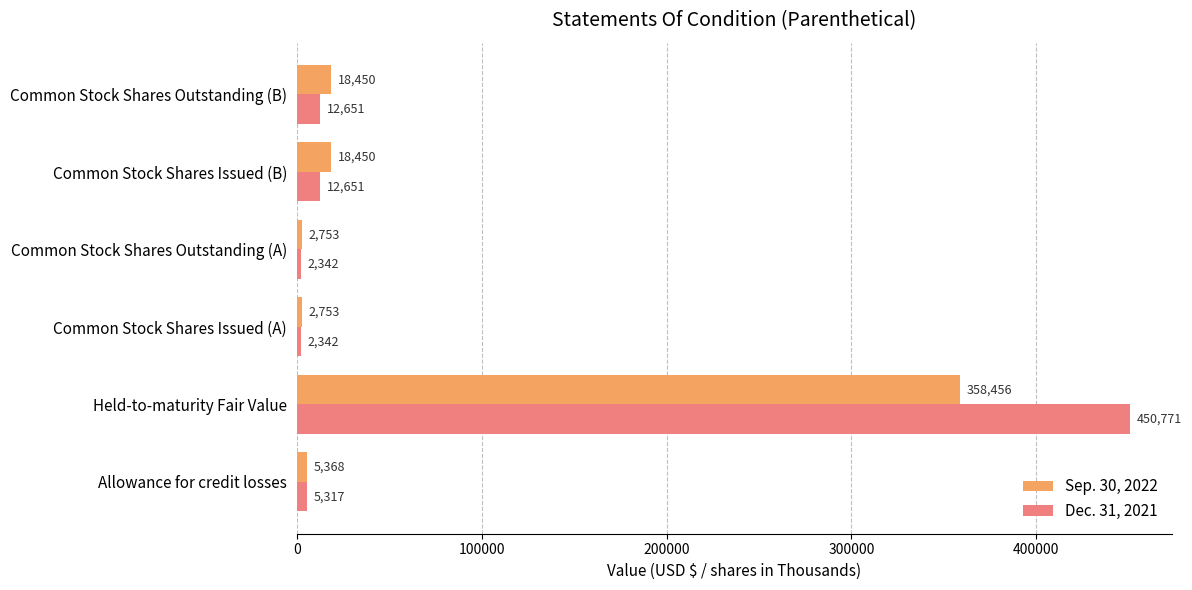

Which series changed the most between Held-to-maturity Fair Value and Common Stock Shares Outstanding (A)?

Dec. 31, 2021